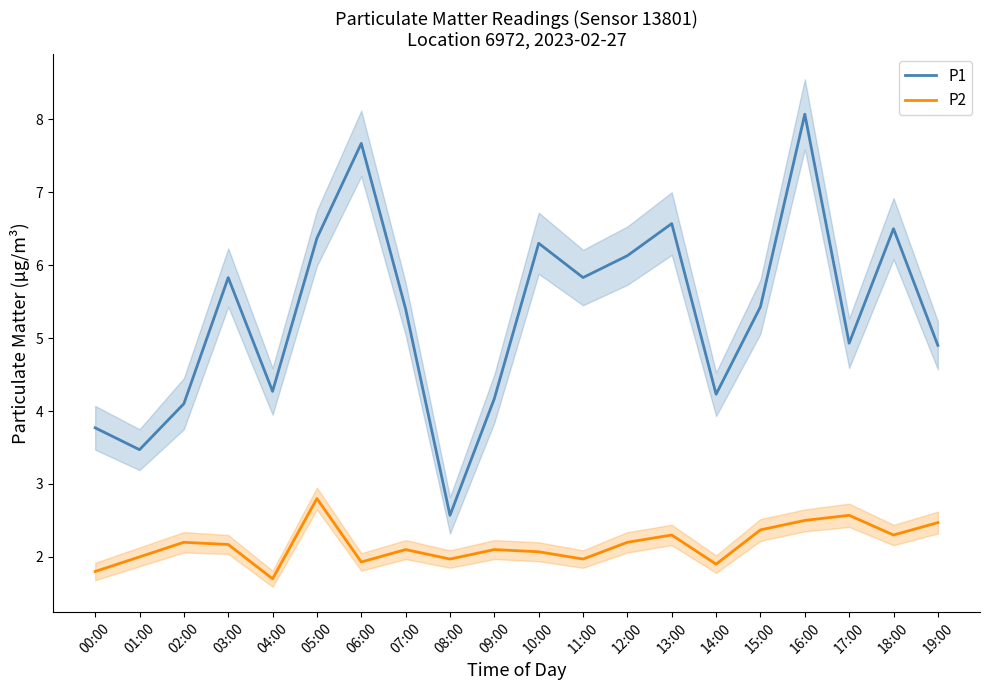

How many series are shown in this chart?

2